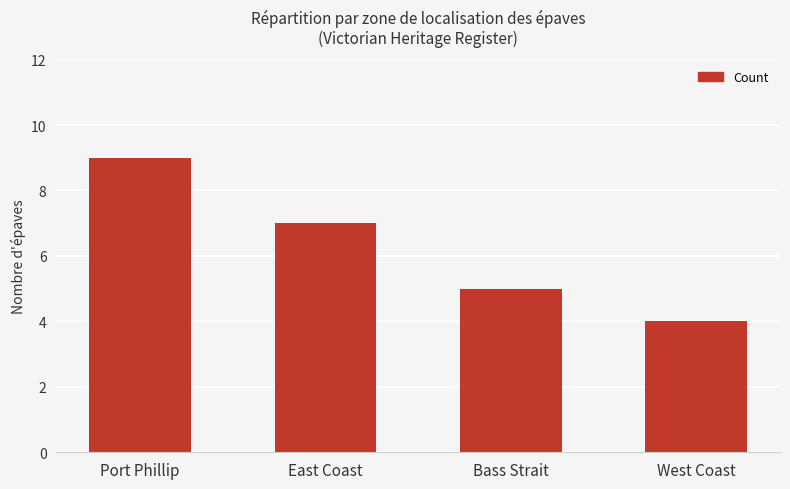

The value at Bass Strait is 7. True or false?

False